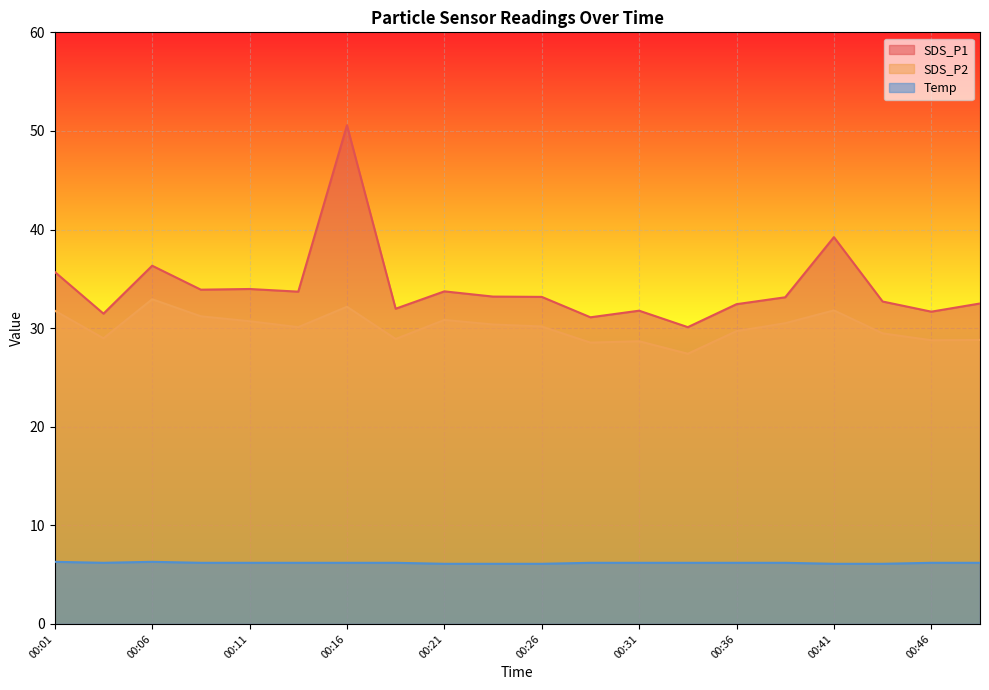

What is the approximate value of Temp at 00:31?

6.2